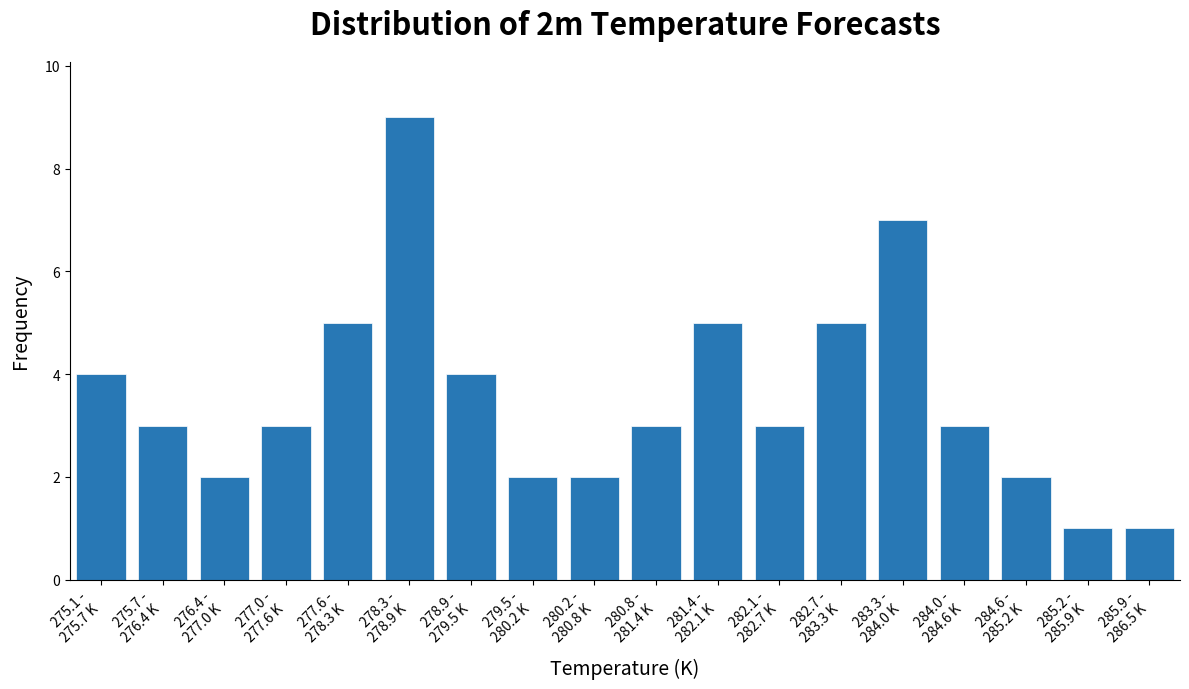

Reading right to left, what are all the values shown in this chart?

1	1	2	3	7	5	3	5	3	2	2	4	9	5	3	2	3	4